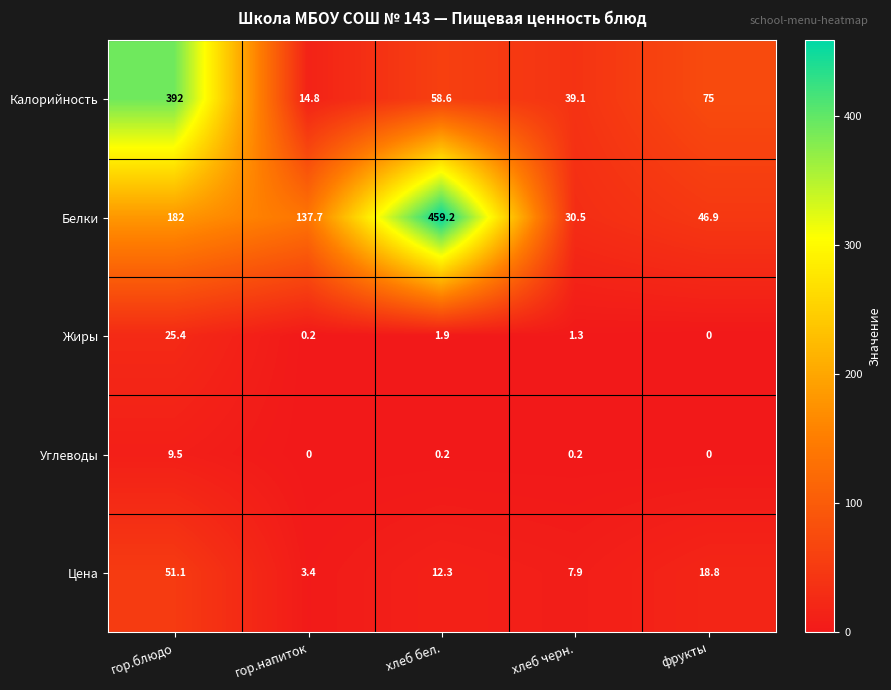

What is the minimum value for Цена?

3.4